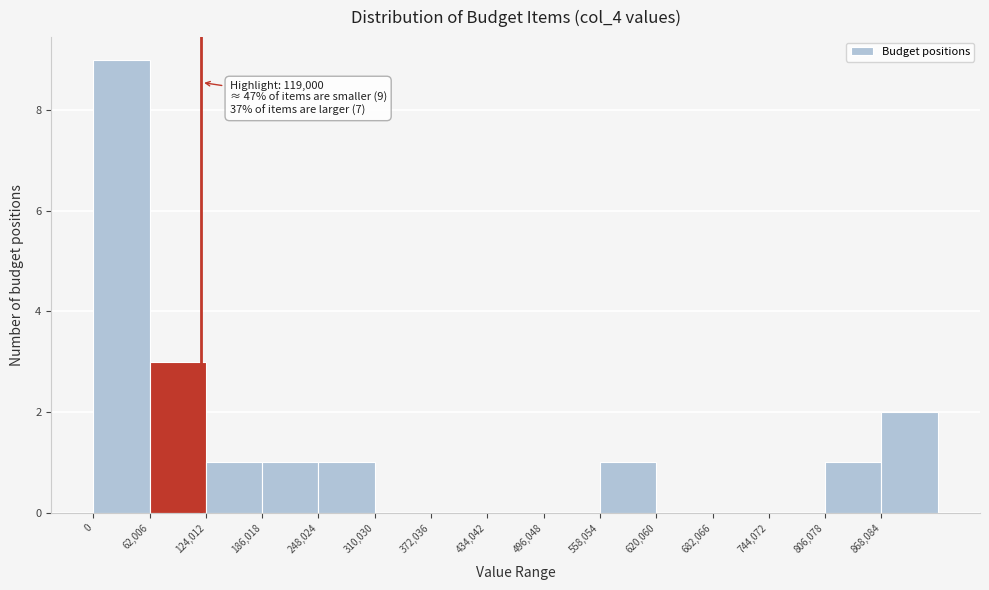

Over which range of the x-axis is the bar tallest?

0 to 60000